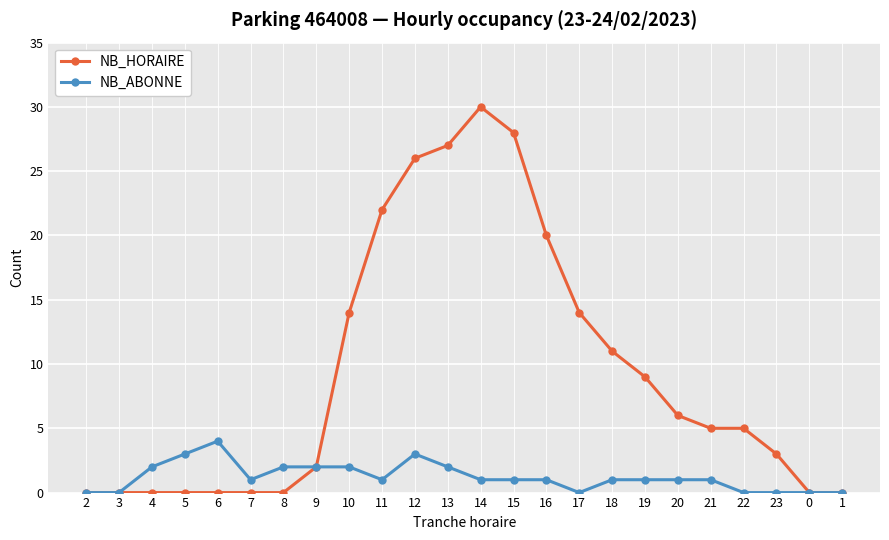

At which category is the sum across all series the highest?

14